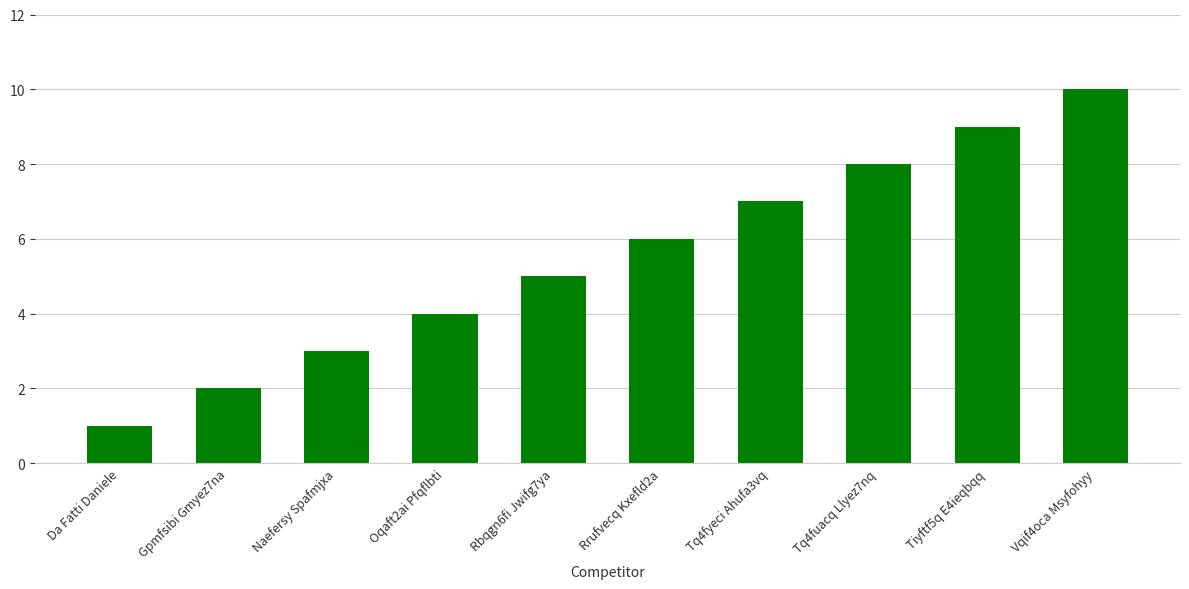

What is the change in value from Naefersy Spafmjxa to Oqaft2ai Pfqflbti?

+1